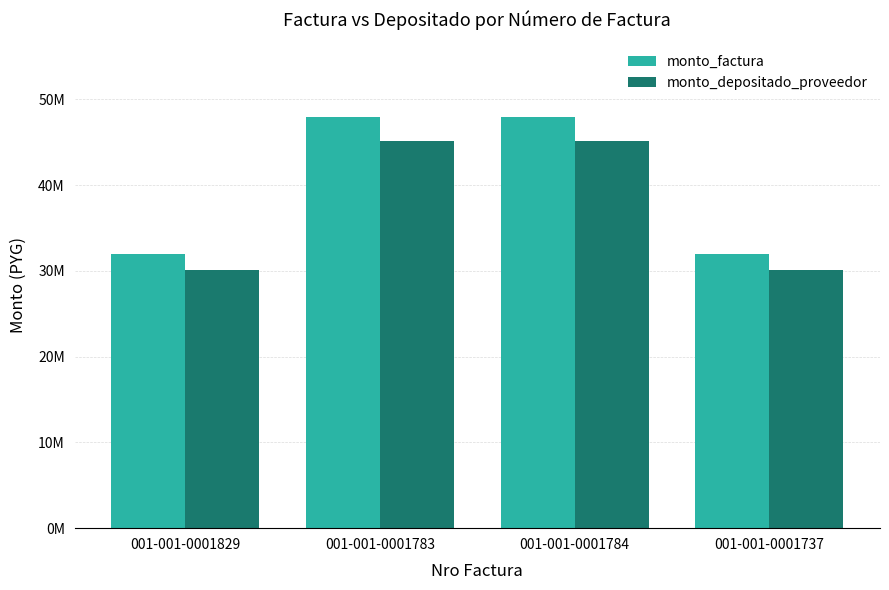

Which category has the highest value in the monto_depositado_proveedor series?

001-001-0001783